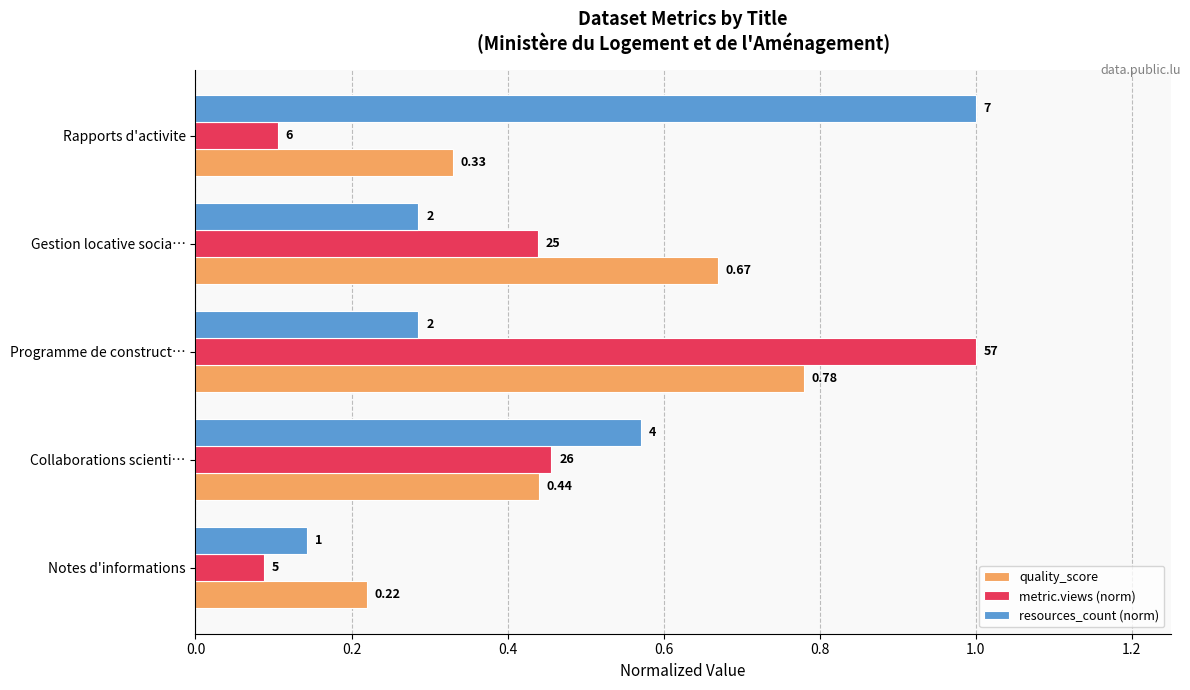

At how many categories does at least one series exceed 0?

5